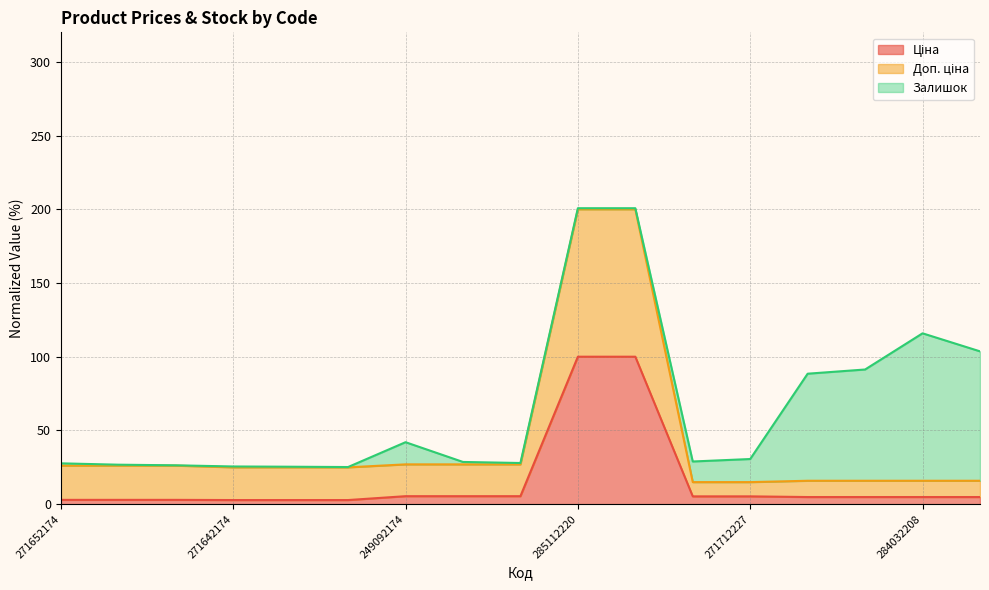

What is the label of the 8th point from the left?

249092173